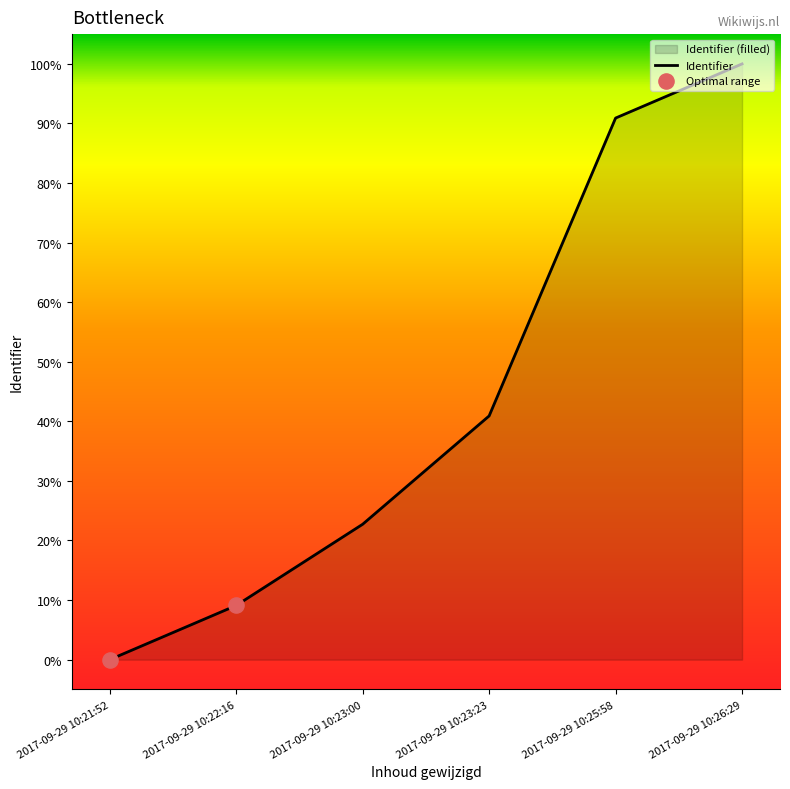

Between 2017-09-29 10:22:16 and 2017-09-29 10:25:58, which is larger?

2017-09-29 10:25:58